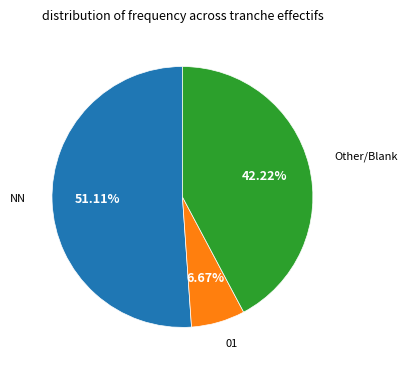

Count the number of slices in the pie.

3